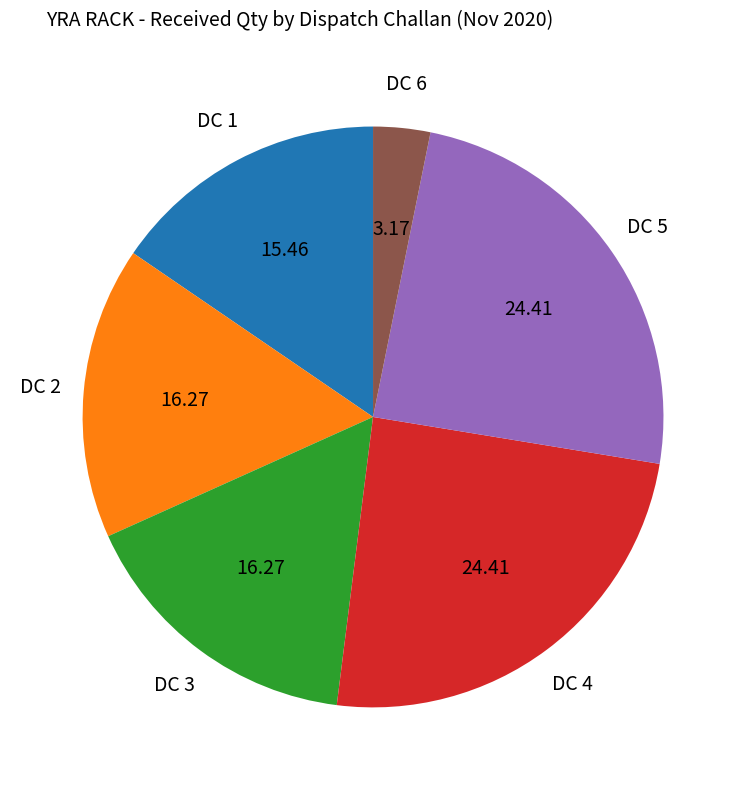

Does any single category account for the majority?

No